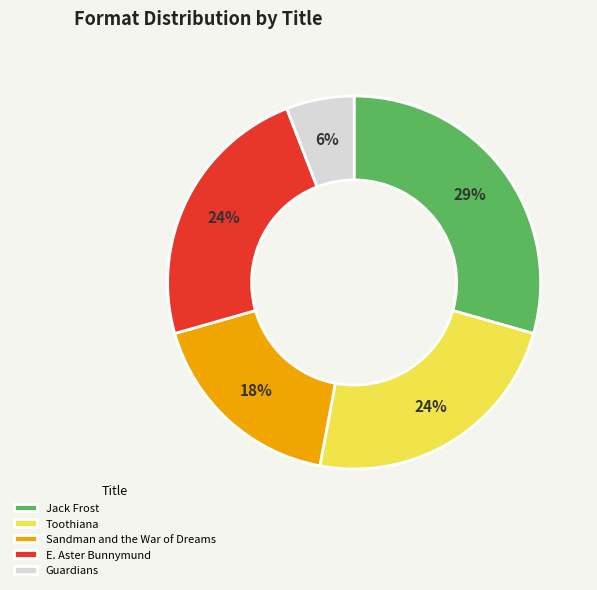

Which category has the smallest portion of the pie?

Guardians